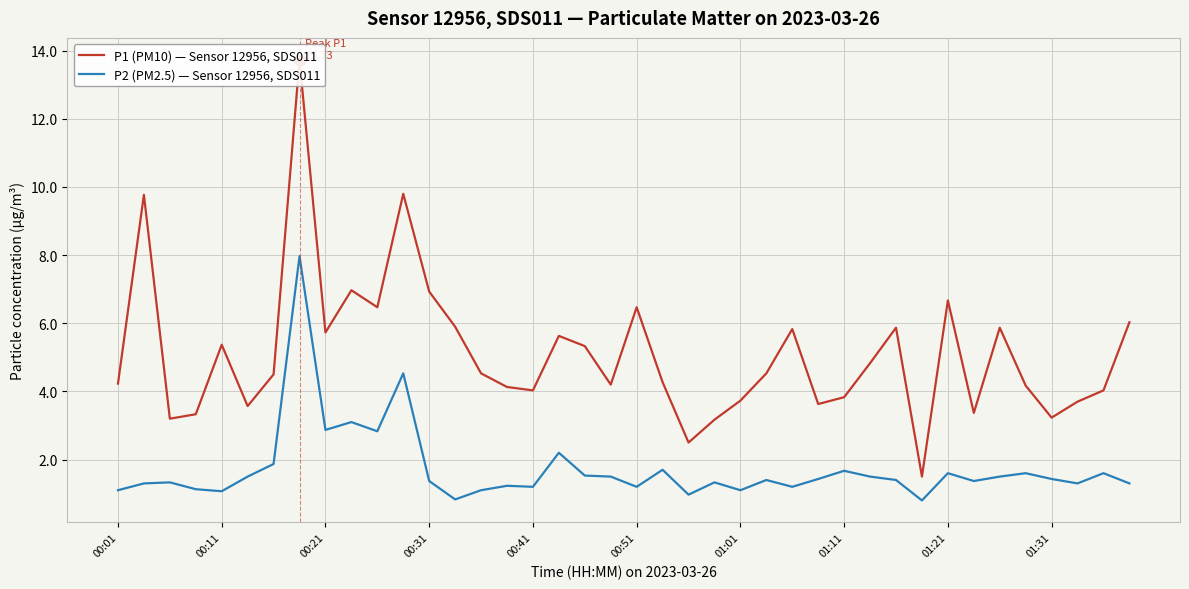

List the series in order of their overall mean, highest first.

P1 (PM10) — Sensor 12956, SDS011, P2 (PM2.5) — Sensor 12956, SDS011